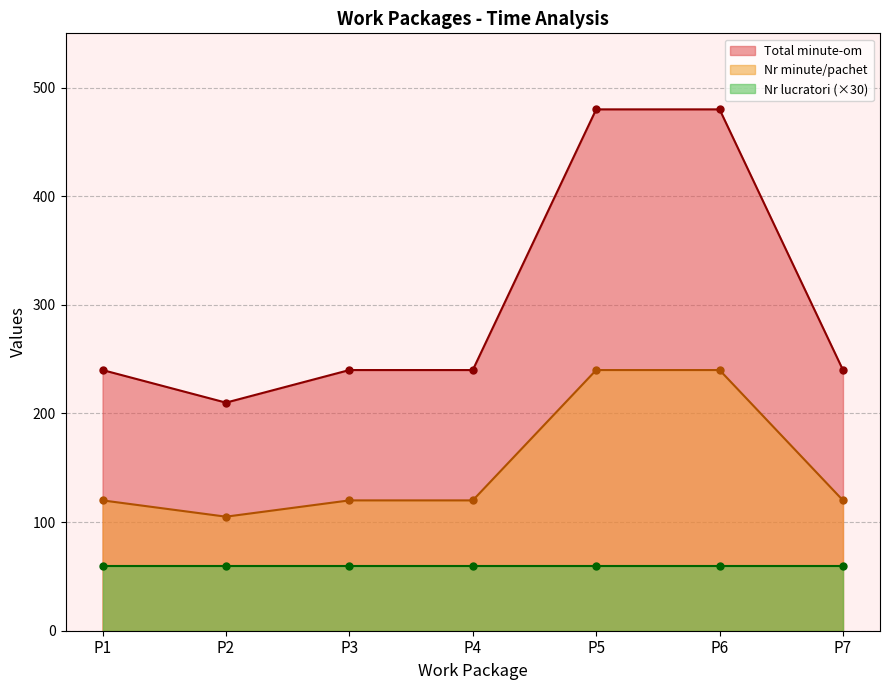

At which category is the sum across all series the highest?

P5